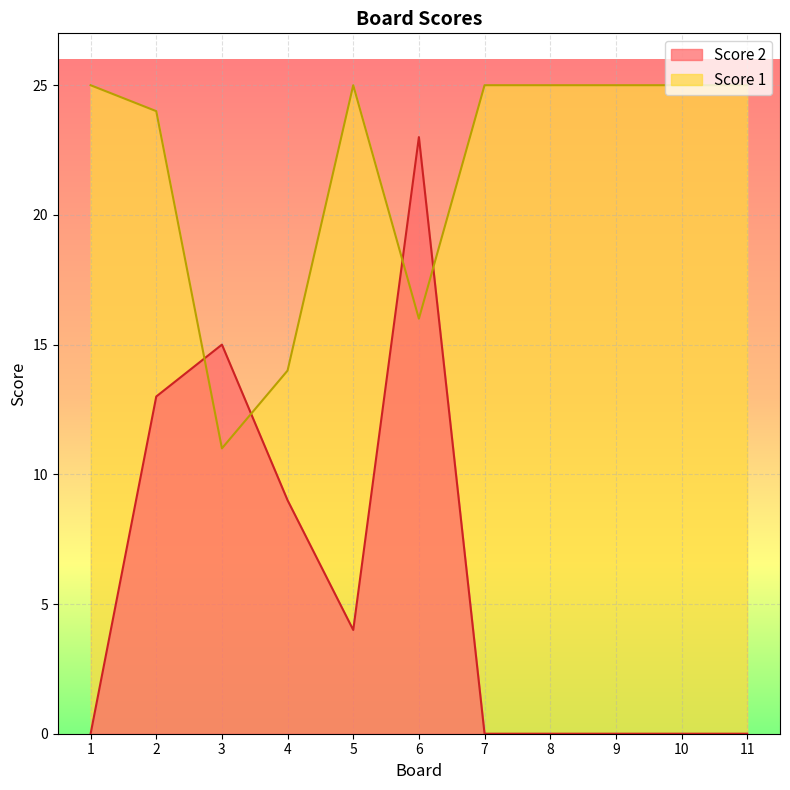

How many interior local valleys does the Score 2 series have?

1